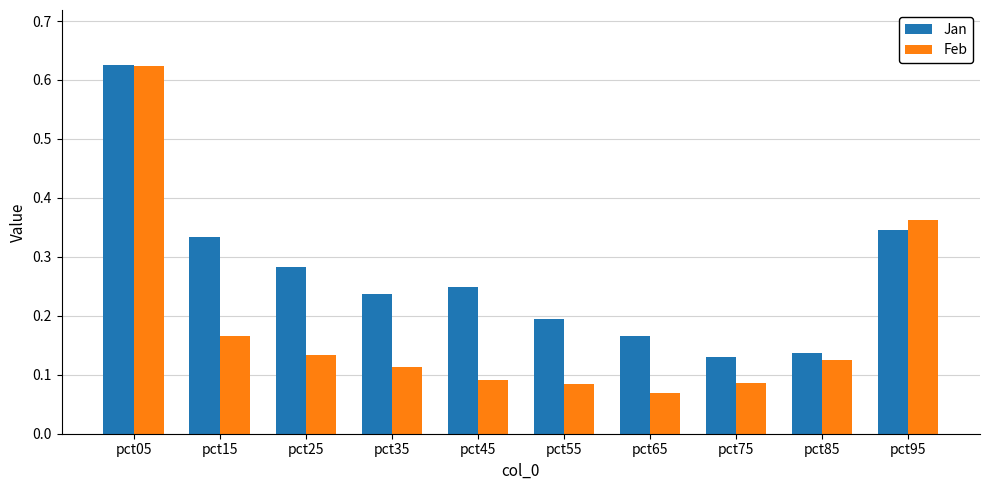

The Jan series shows 0.2 at pct85. True or false?

False